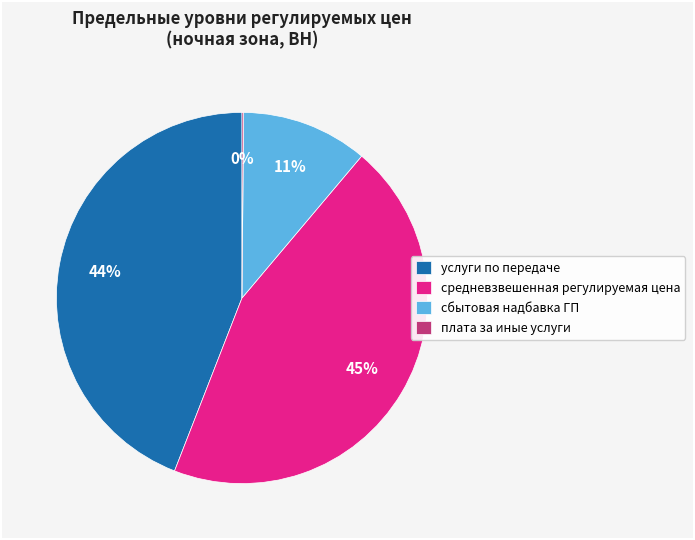

Do услуги по передаче and сбытовая надбавка ГП together represent more than half of the pie?

Yes